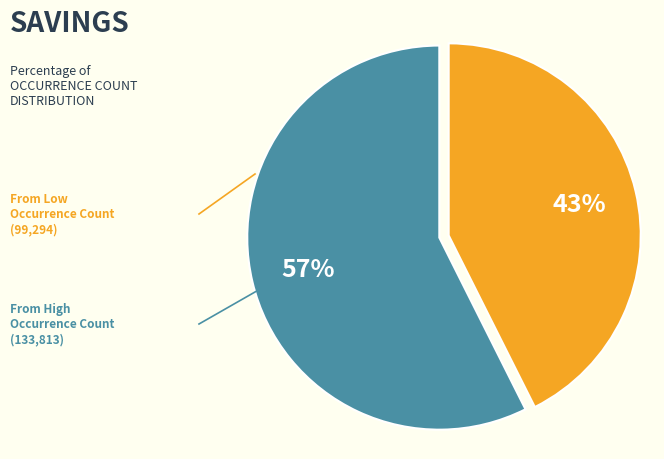

How many slices are in this pie chart?

2